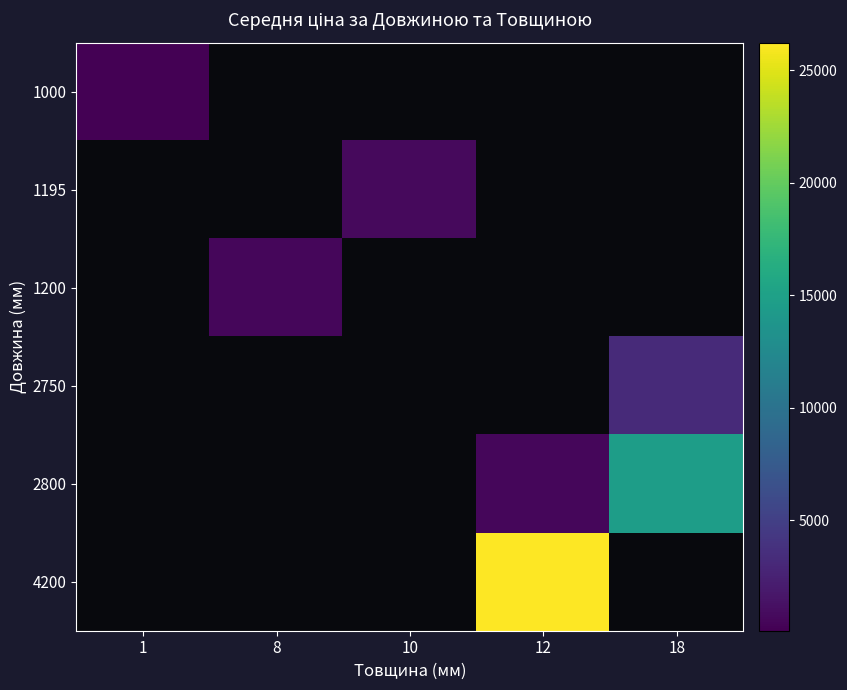

Where does the 1195 series first go above 701?

10